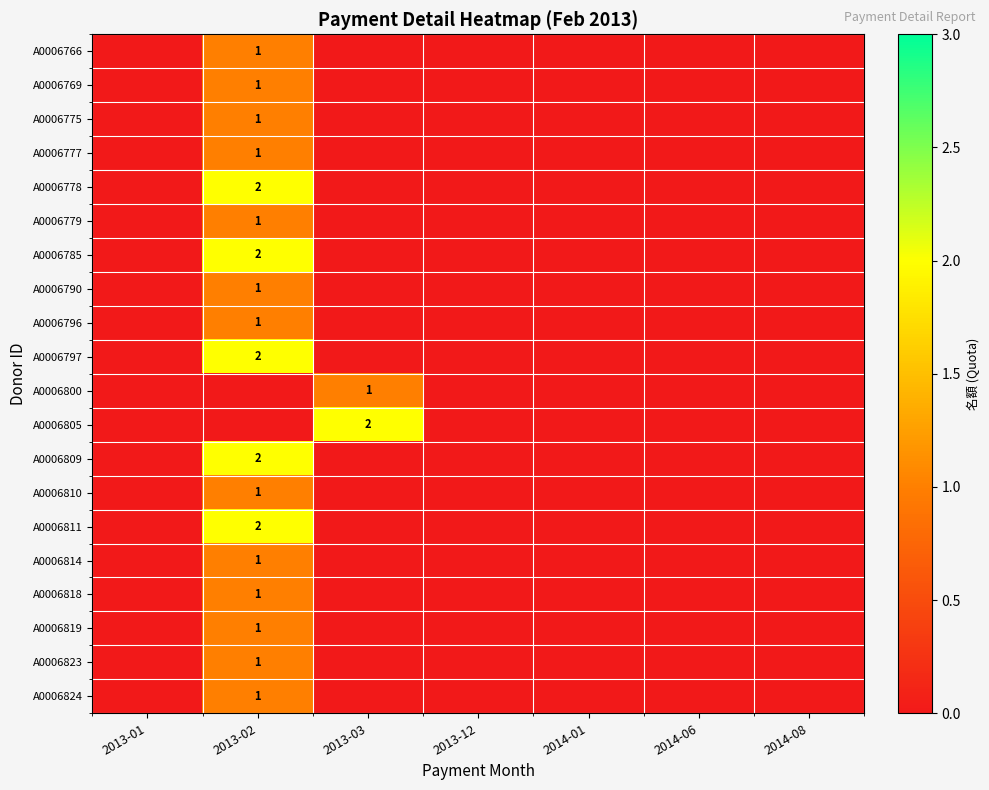

The A0006809 series shows 2 at 2013-02. True or false?

True